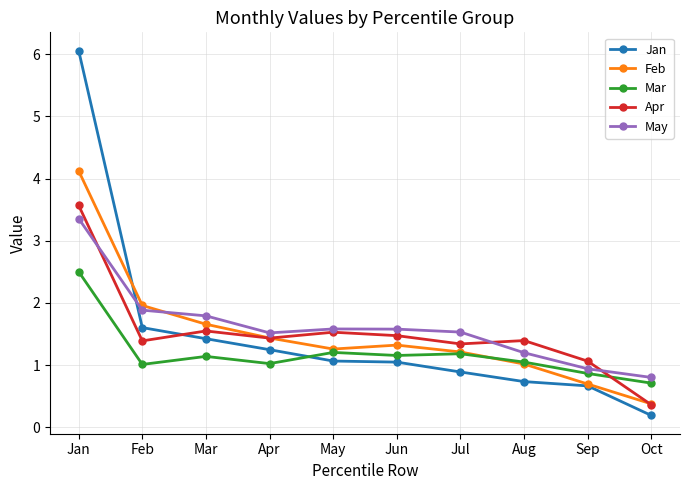

True or false: Apr and Jan intersect in this chart.

True